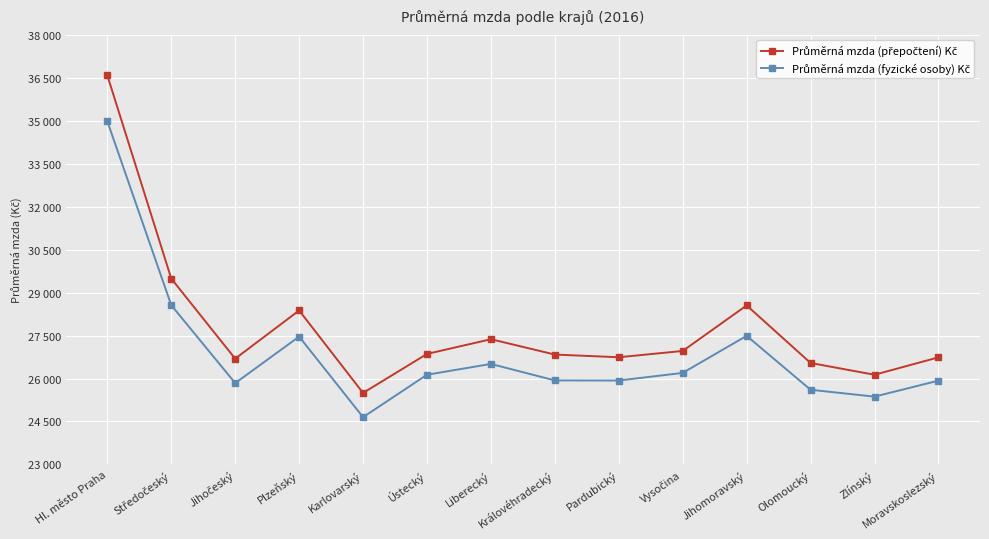

At which category does Průměrná mzda (přepočtení) Kč reach its first local peak?

Plzeňský